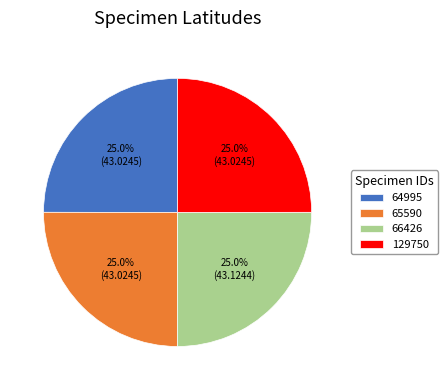

Combined, what portion of the pie is 65590 and 129750?

50.0%